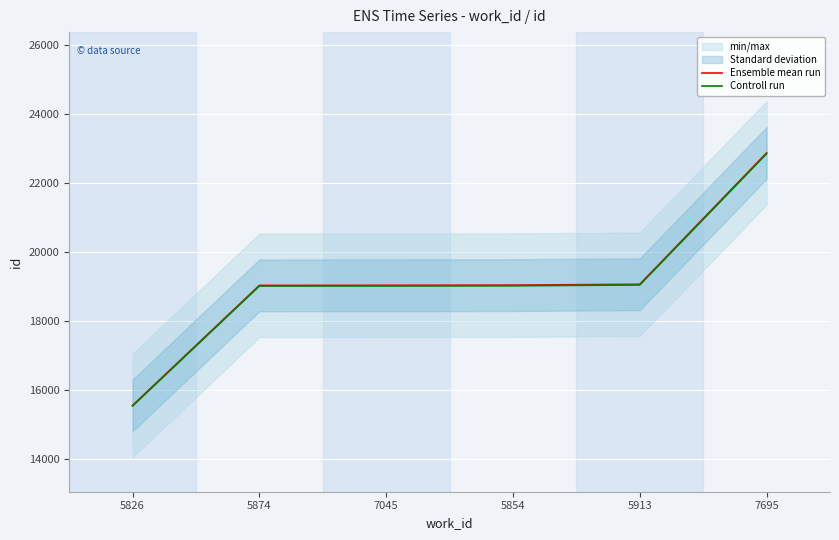

The Controll run series shows 33370.8 at 5874. True or false?

False